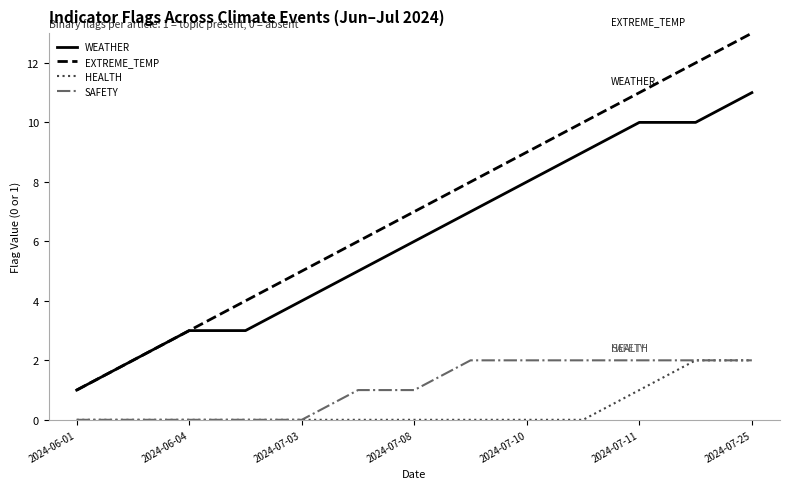

Which series has the largest range (max minus min)?

EXTREME_TEMP